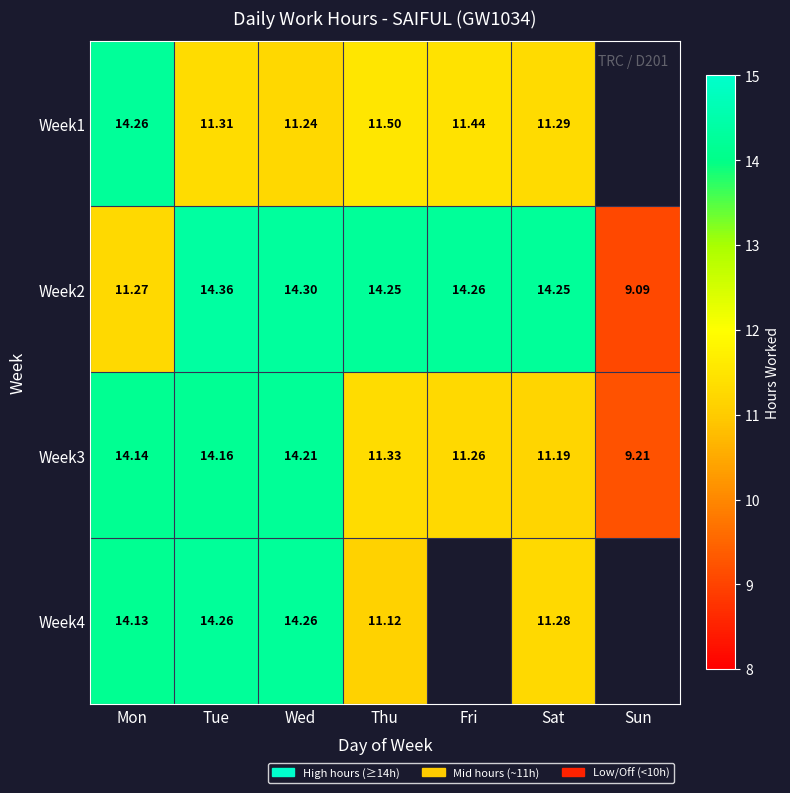

How many values in the Week3 series are below 11?

1